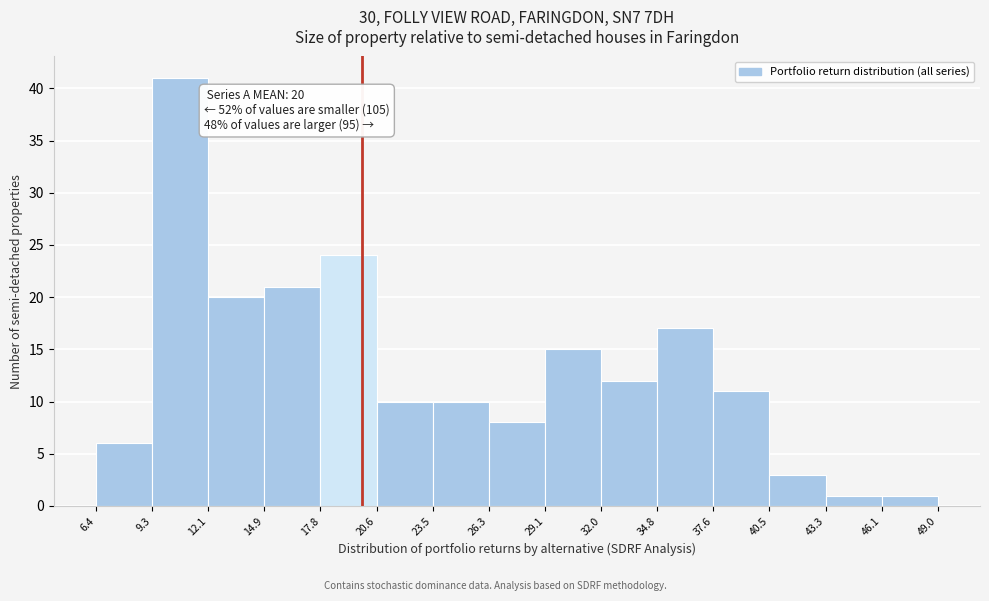

Which range on the x-axis has the tallest bar?

9.3 to 12.1